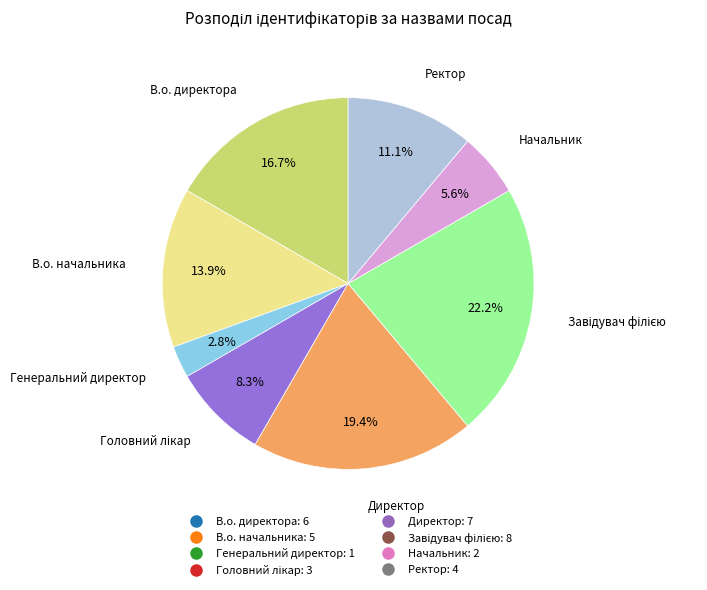

To the nearest percent, what portion does Ректор represent?

11%